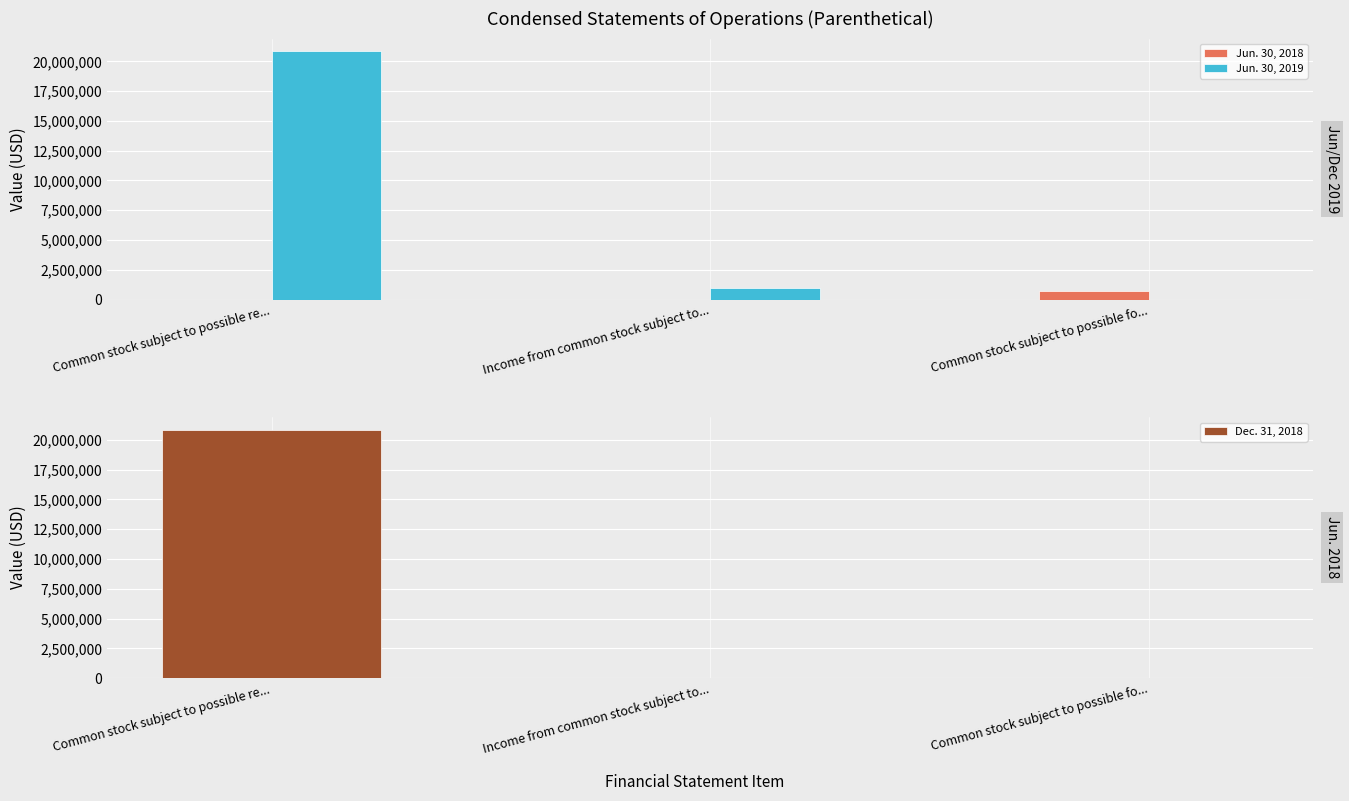

Which series has the largest total across all categories?

Jun. 30, 2019